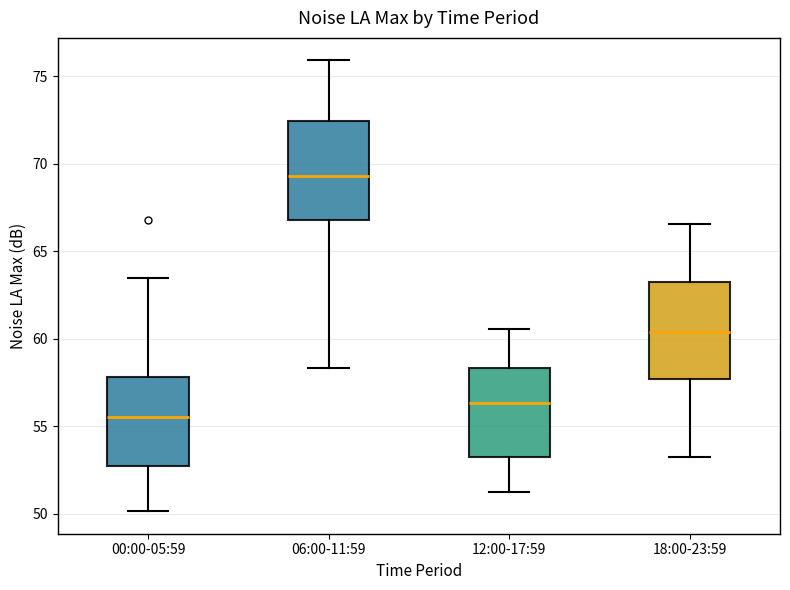

Reading left to right, read every box against the y-axis: the position of its median line, the range the box covers, and the ends of its whiskers. The values are not printed on the chart, so give them approximately, as read against the axis.

00:00-05:59: median 55.5, box 52.5 to 58.0, whiskers 50.0 to 63.5
06:00-11:59: median 69.5, box 67.0 to 72.5, whiskers 58.5 to 76.0
12:00-17:59: median 56.5, box 53.5 to 58.5, whiskers 51.0 to 60.5
18:00-23:59: median 60.5, box 57.5 to 63.0, whiskers 53.0 to 66.5